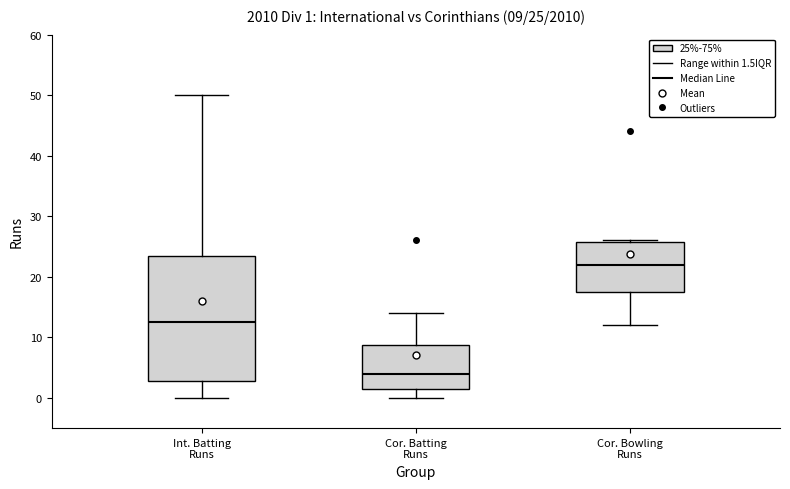

Which box is the tallest, from its lower edge to its upper edge?

Int. Batting Runs